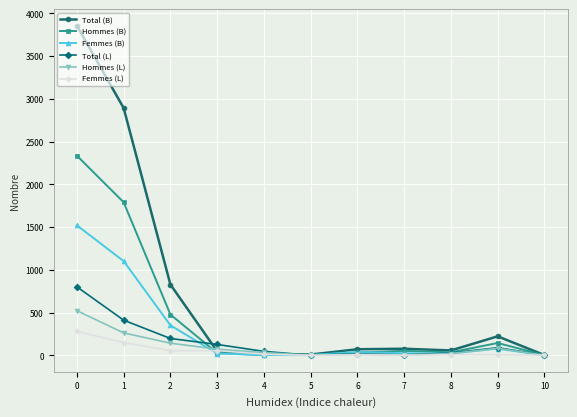

The value of Femmes (L) at 5 is 0. True or false?

True